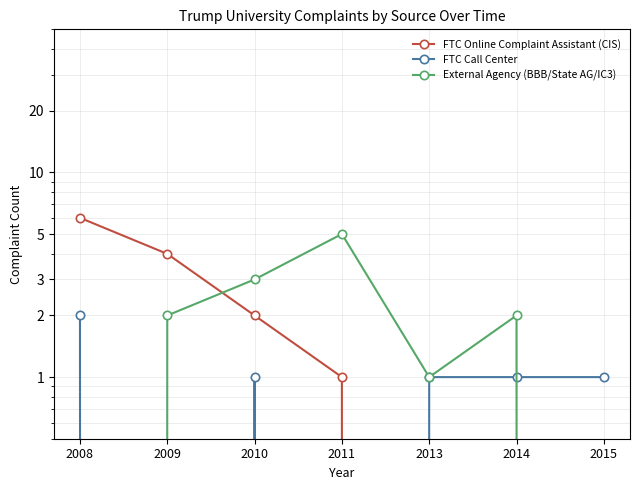

What is the difference between the External Agency (BBB/State AG/IC3) values at 2011 and 2009?

3